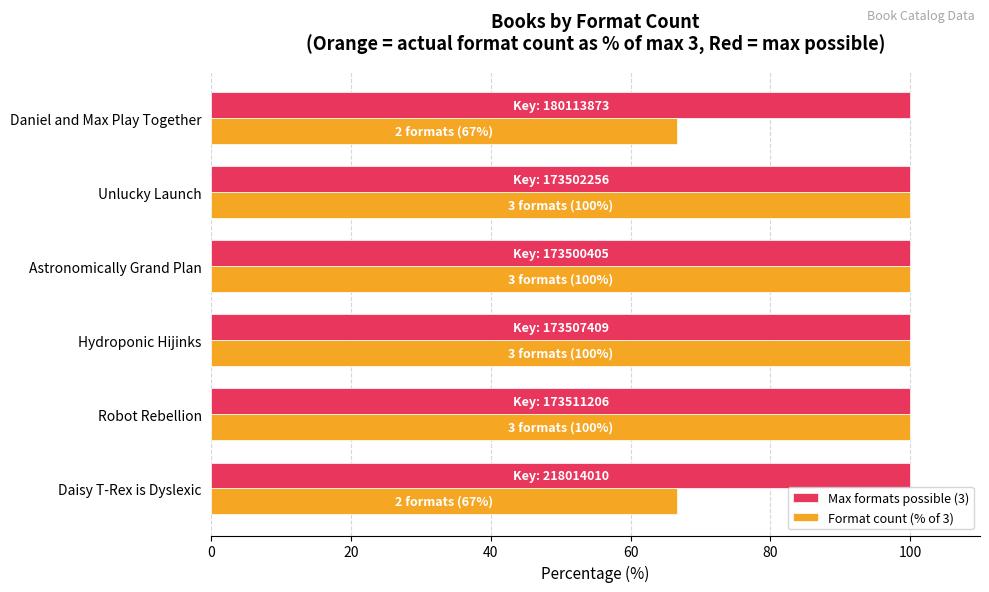

The Format count (% of 3) series shows 156.9 at Robot Rebellion. True or false?

False